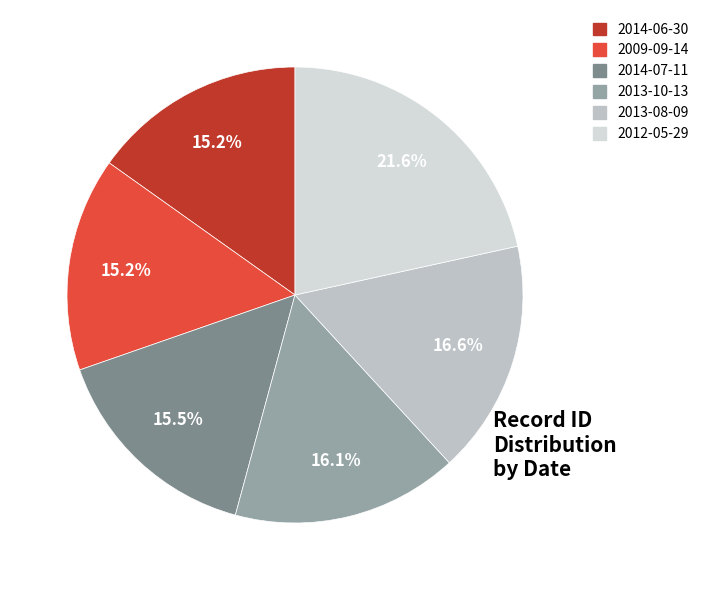

Rank the categories by value from highest to lowest.

2012-05-29, 2013-08-09, 2013-10-13, 2014-07-11, 2009-09-14, 2014-06-30